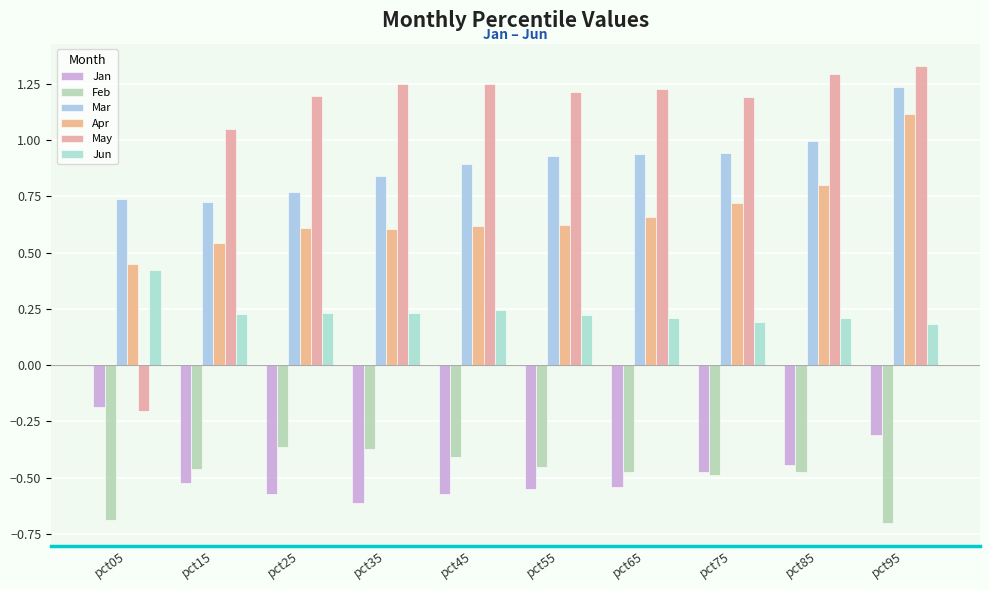

How many groups of bars are there?

10